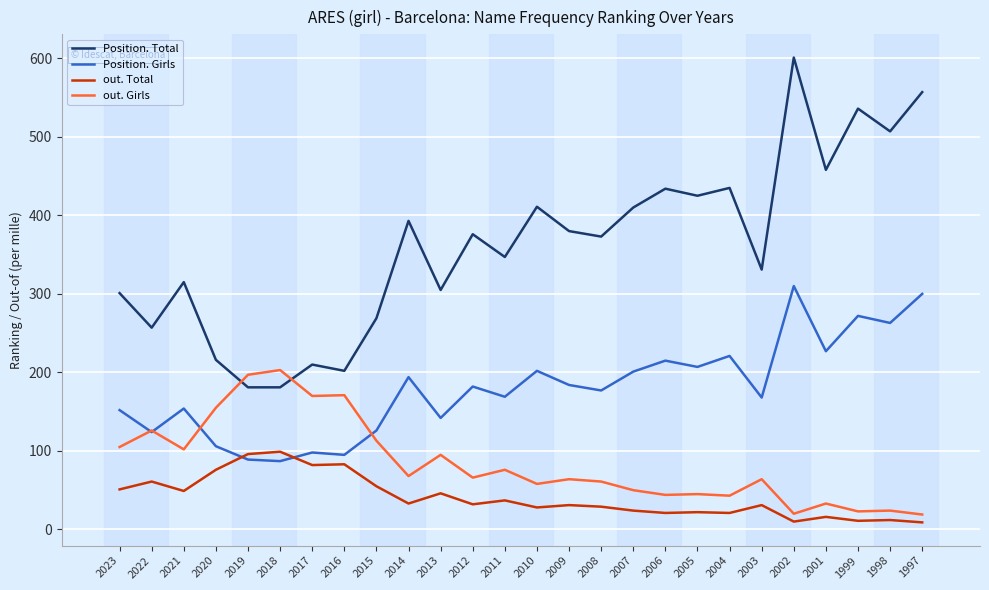

What are all the series names shown in the legend?

Position. Total, Position. Girls, out. Total, out. Girls